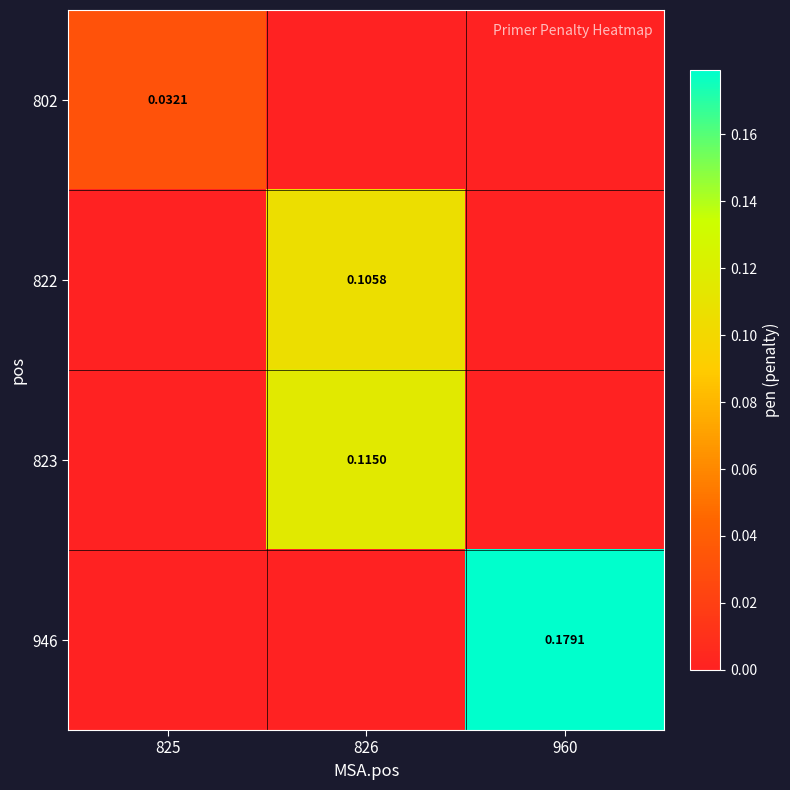

Which category has the highest value in the 823 series?

826